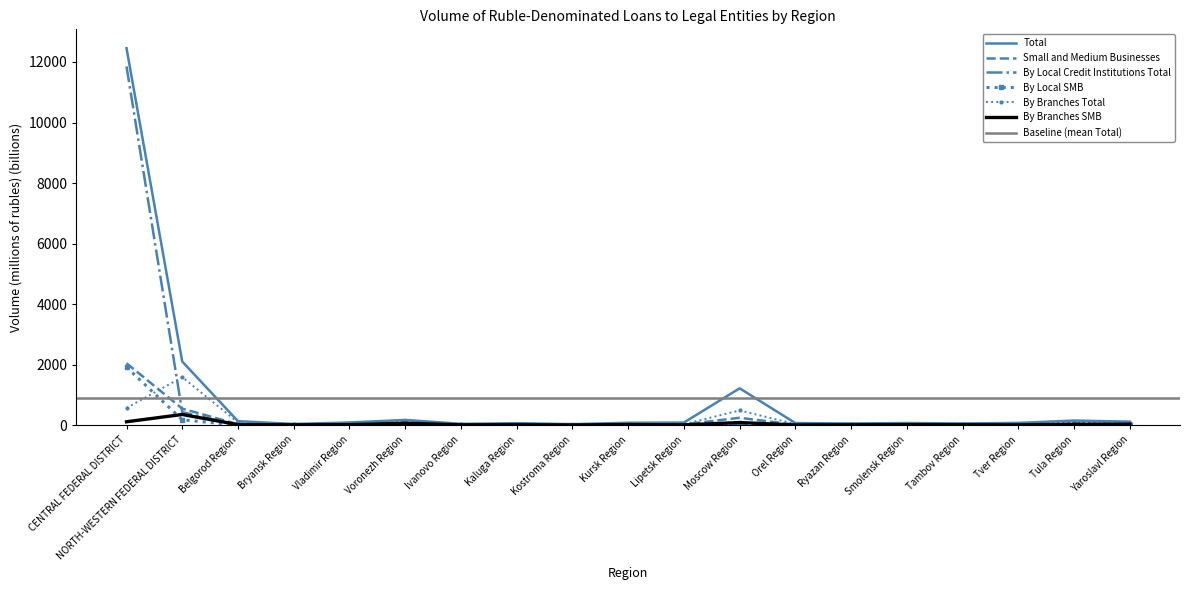

At Tambov Region, list the series in order from largest to smallest.

Total, By Branches Total, Small and Medium Businesses, By Branches SMB, By Local Credit Institutions Total, By Local SMB